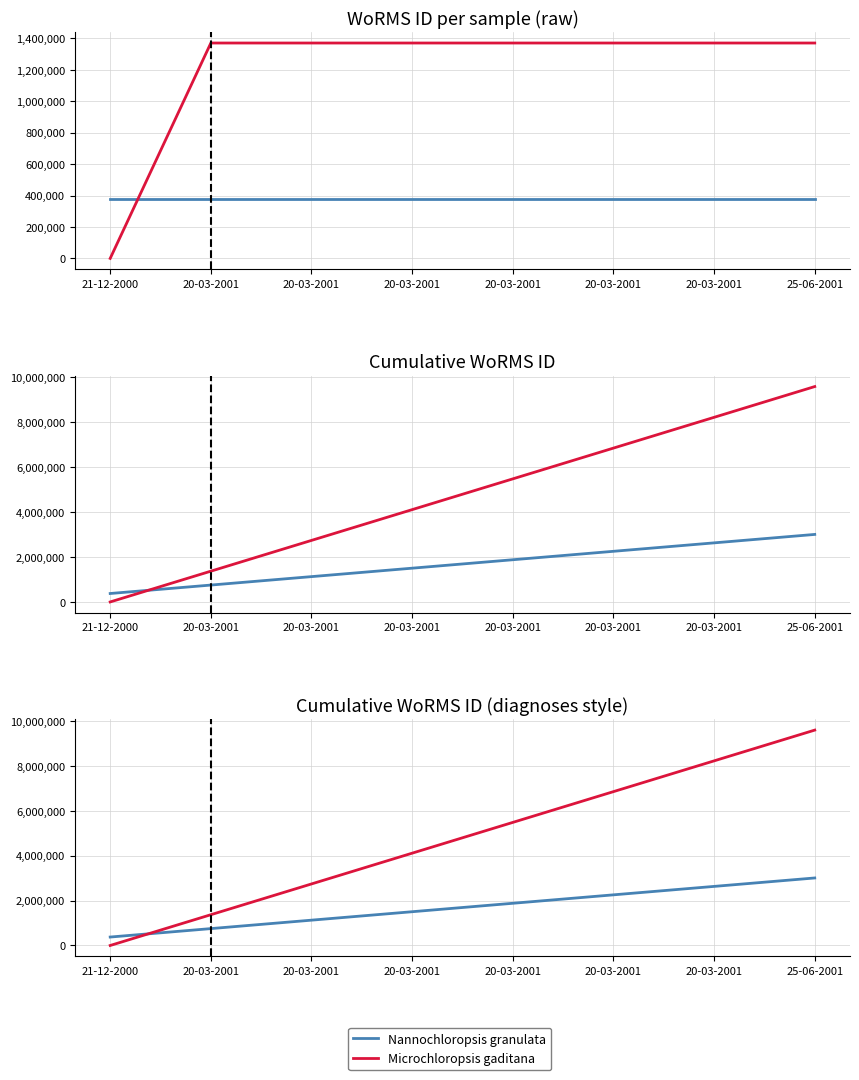

What is the greatest value displayed?

9592009